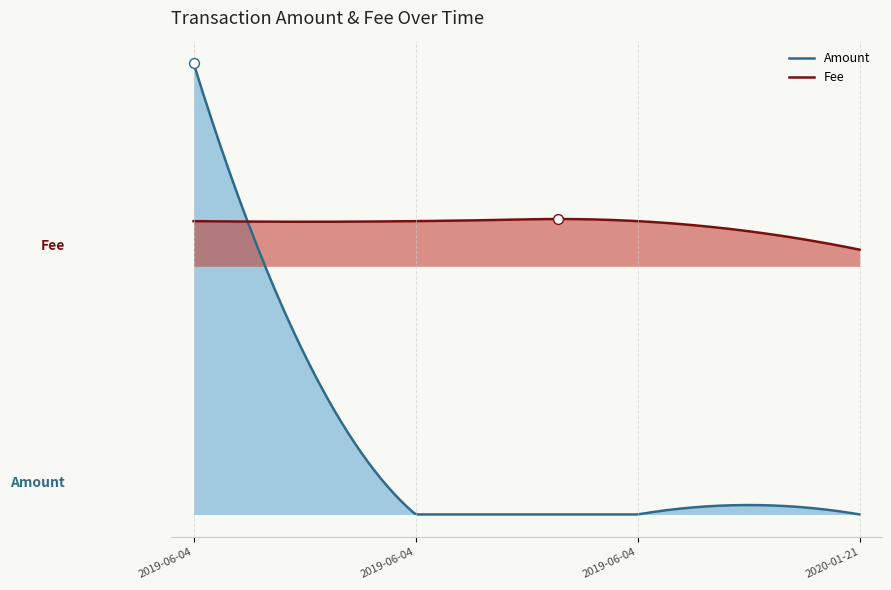

What are all the series names shown in the legend?

Amount, Fee